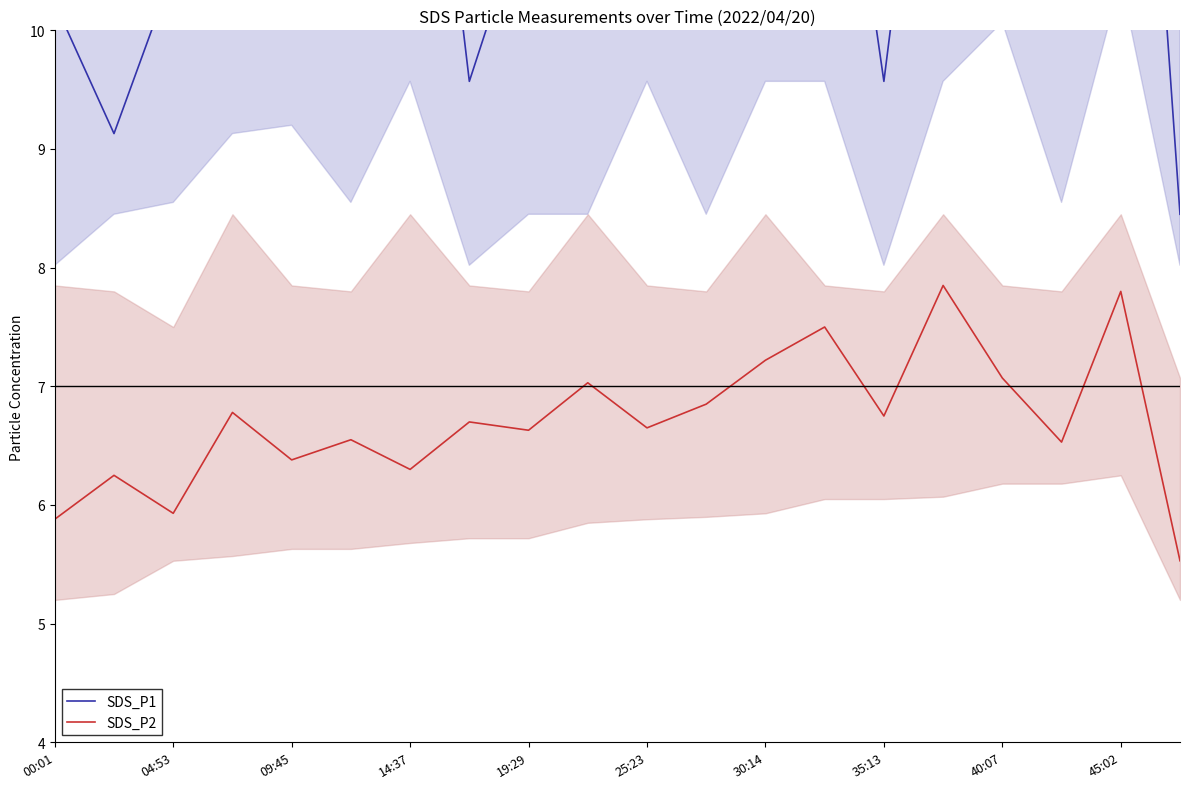

Is this an area chart (filled region under the line)?

No